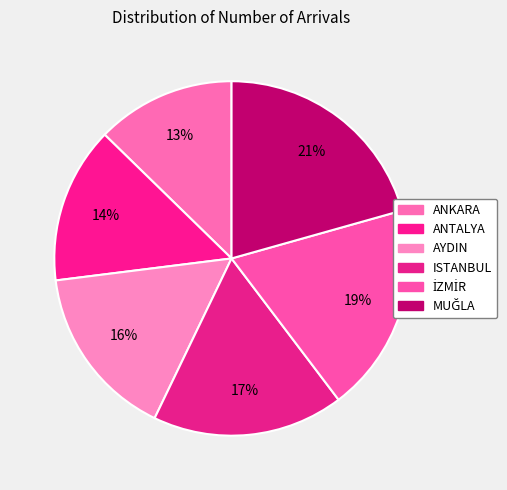

Count the number of slices in the pie.

6